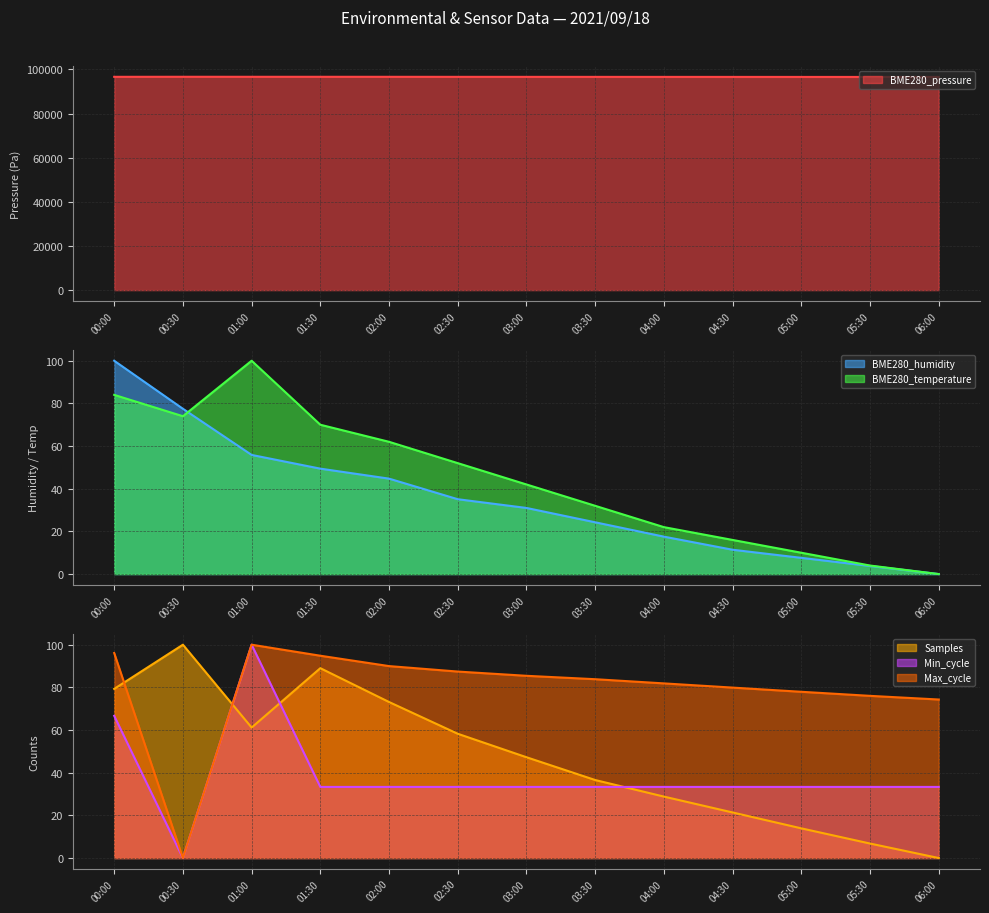

The Samples series shows 36.6 at 03:30. True or false?

True